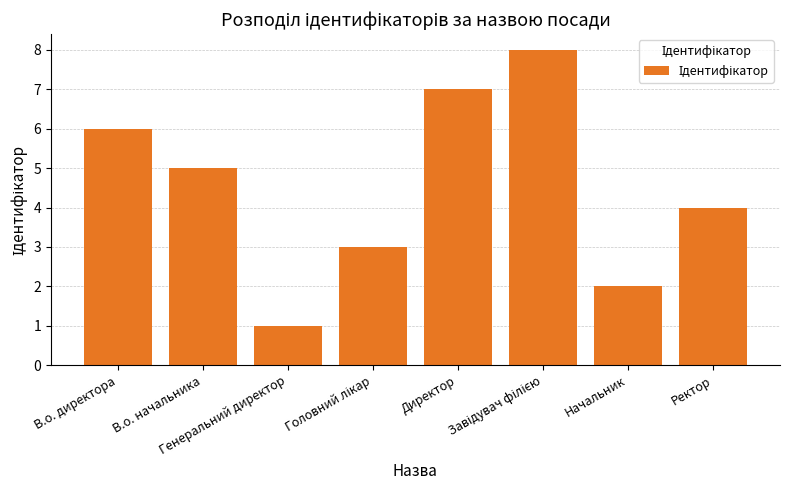

What is the maximum value shown in the chart?

8